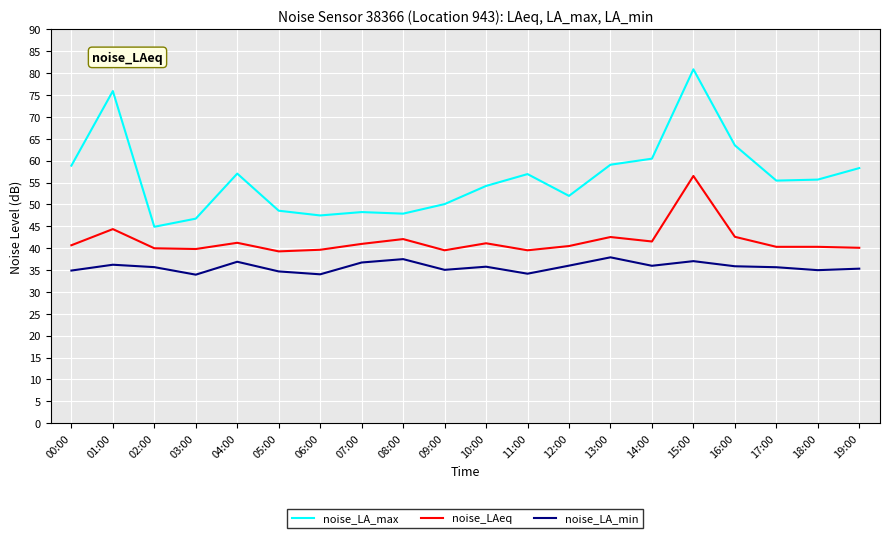

At 09:00, list the series in order from smallest to largest.

noise_LA_min, noise_LAeq, noise_LA_max